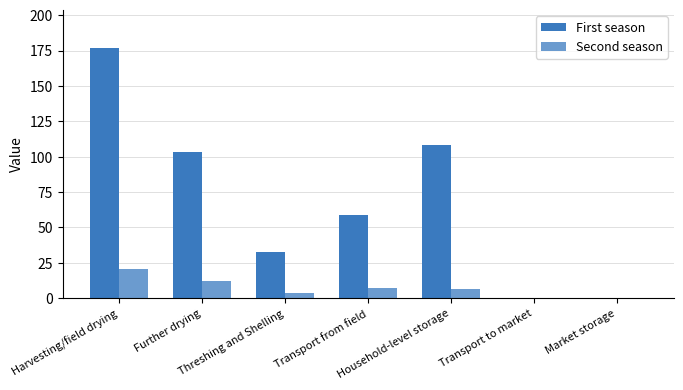

The value of First season at Household-level storage is 108.0. True or false?

True